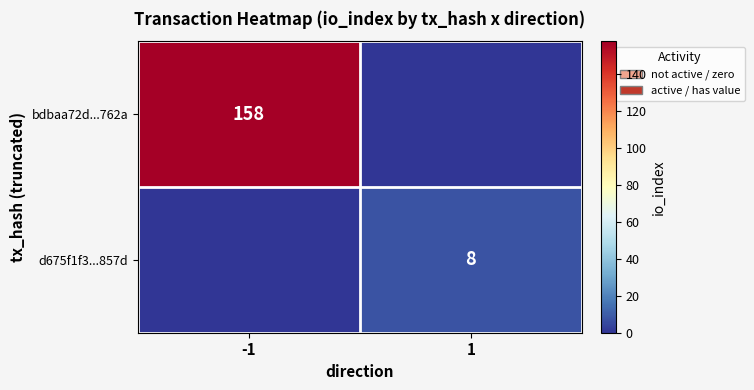

The bdbaa72d...762a series shows 272 at -1. True or false?

False